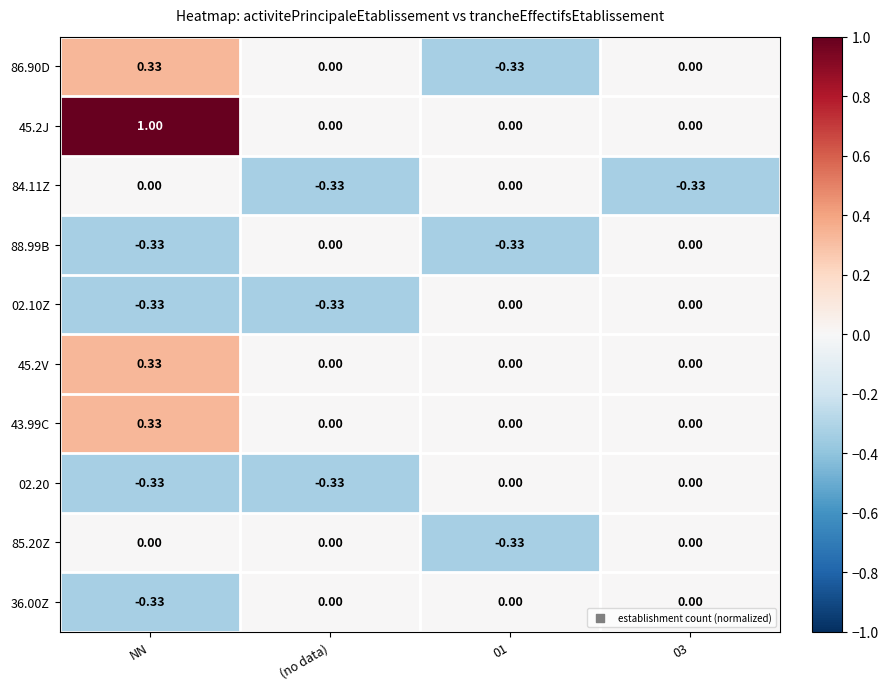

Which series has the largest range (max minus min)?

45.2J